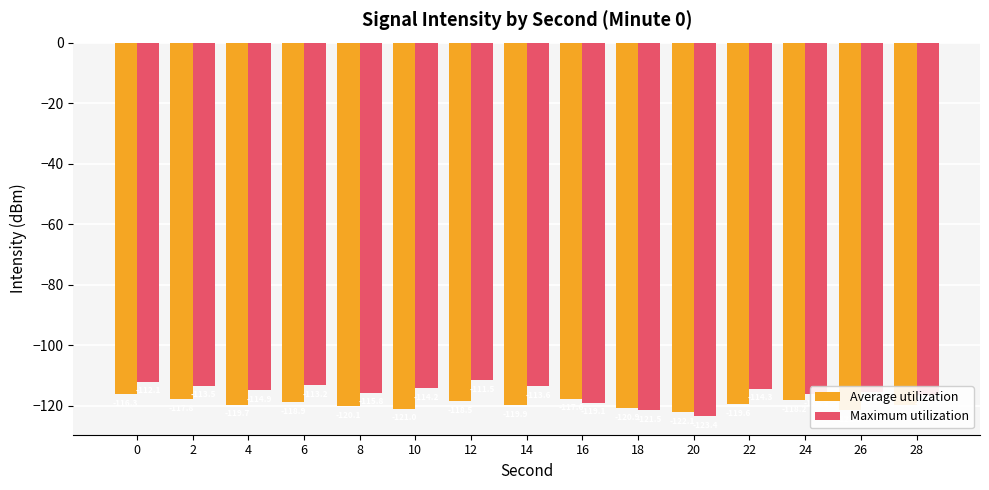

What value does the Average utilization series have at 16?

-117.6